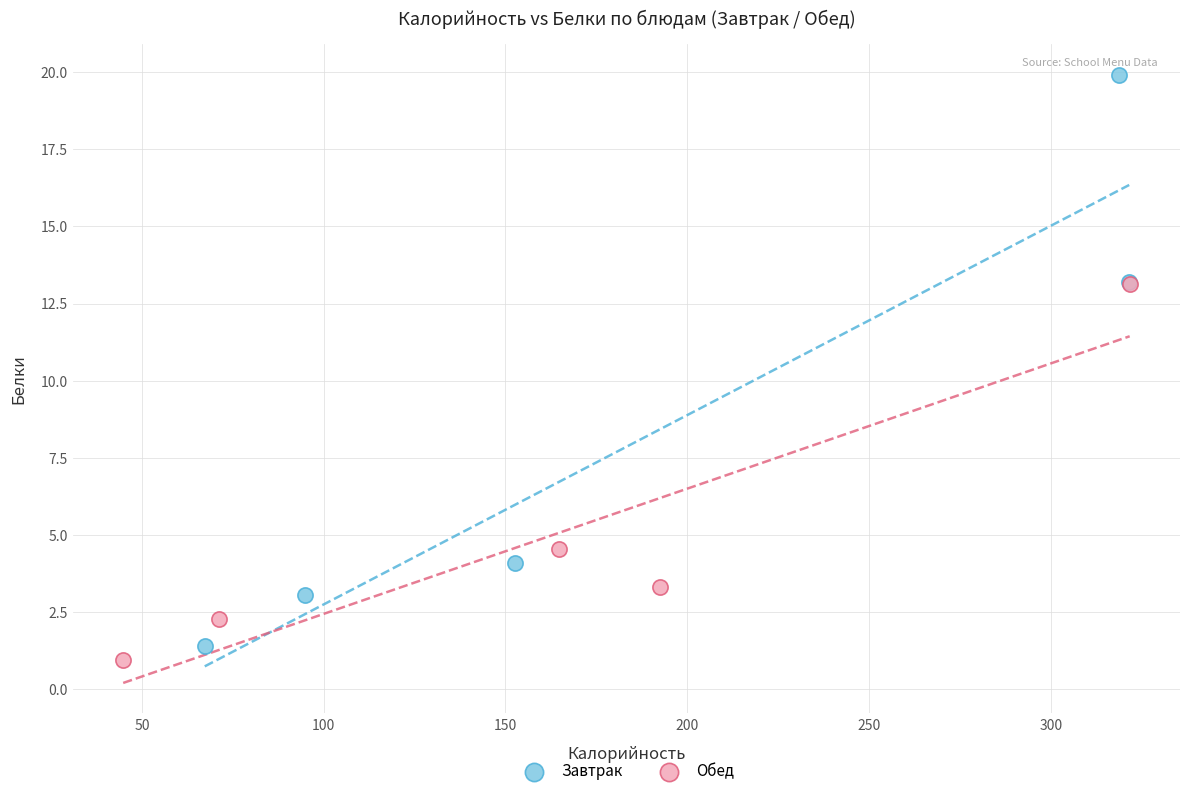

Which series contains the lowest Y value?

Обед